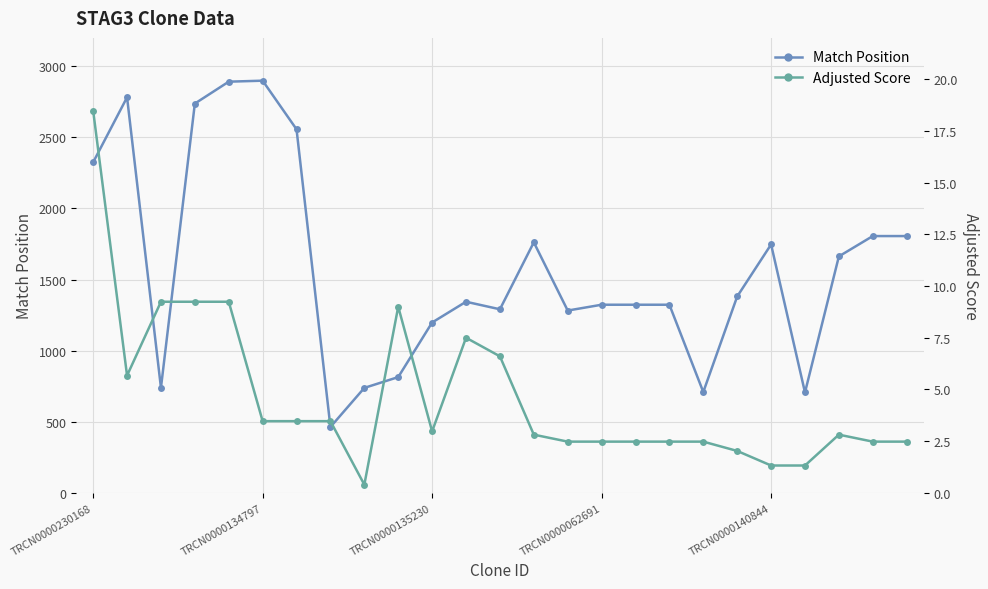

What is the maximum value for Match Position?

2899